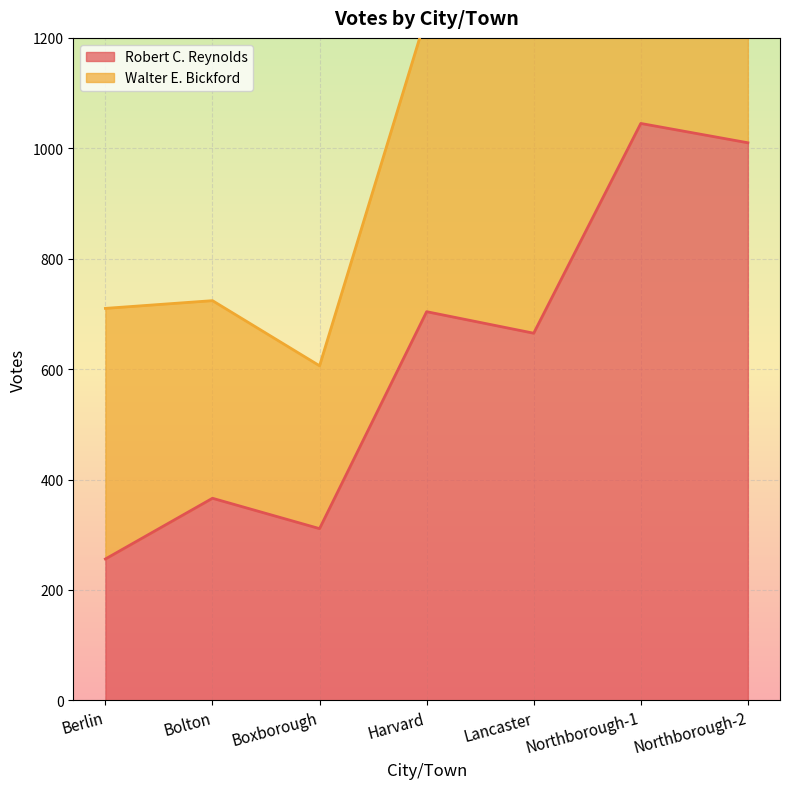

The value at Berlin is 102. True or false?

False